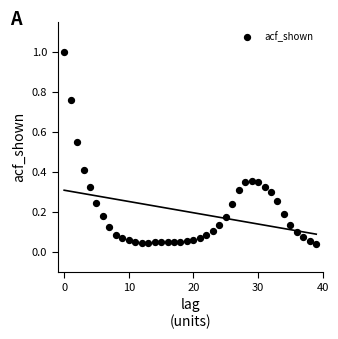

What is the range of Y values (max minus min)?

1.0